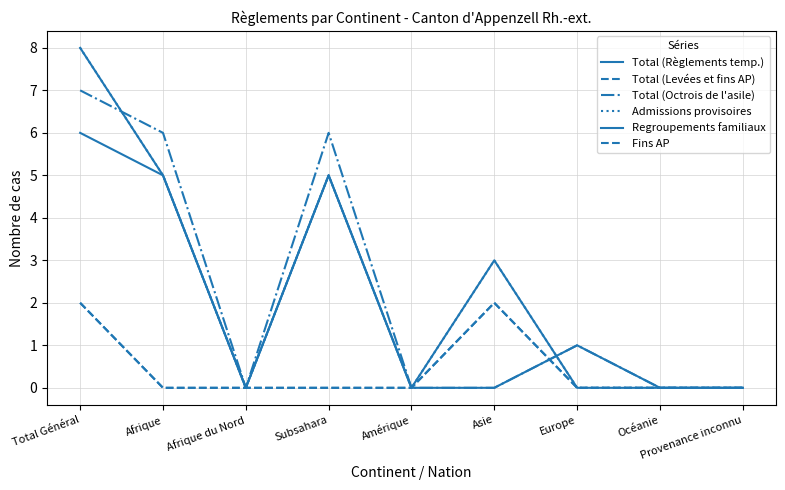

Is this an area chart (filled region under the line)?

No